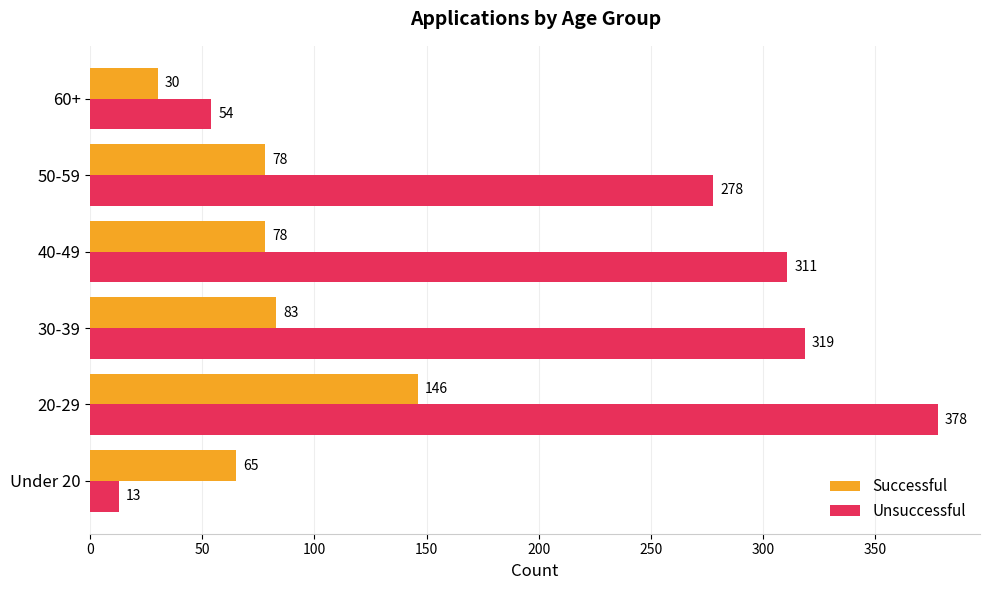

What is the total value across all series at 60+?

84